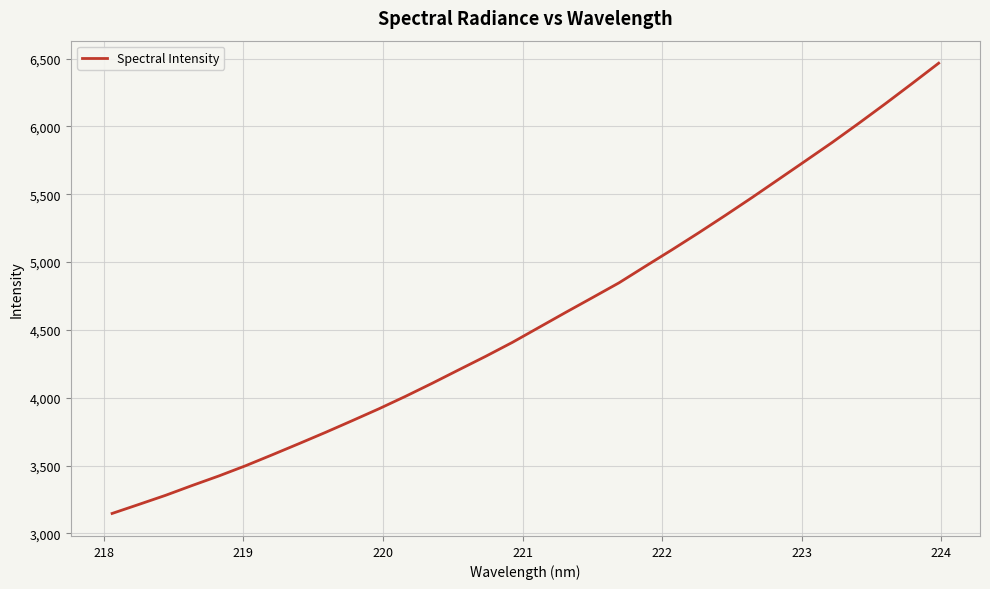

What is the minimum value shown in the chart?

3147.3